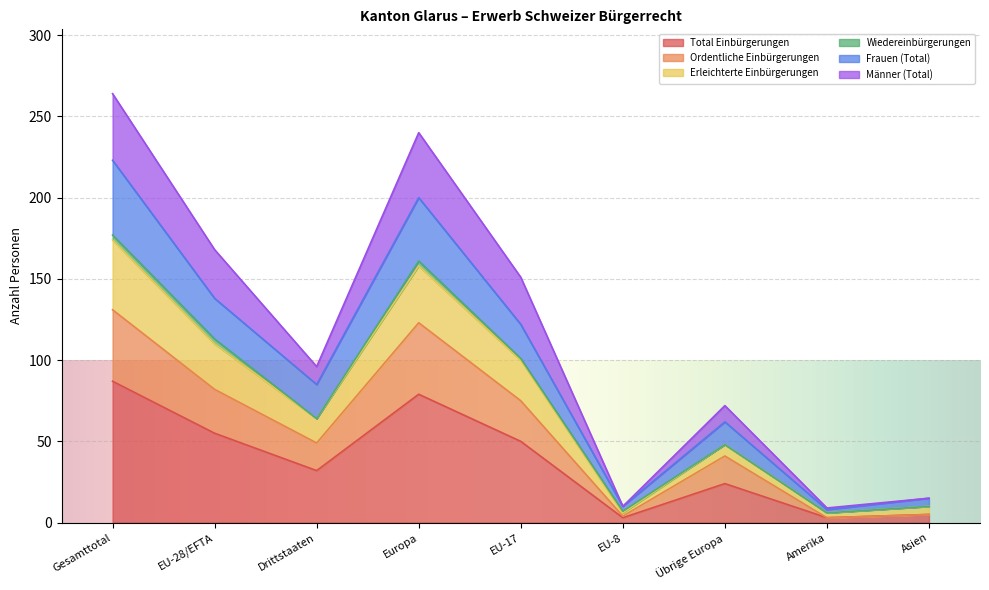

List the labels in order of Erleichterte Einbürgerungen value, largest first.

Gesamttotal, Europa, EU-28/EFTA, EU-17, Drittstaaten, Übrige Europa, Asien, EU-8, Amerika